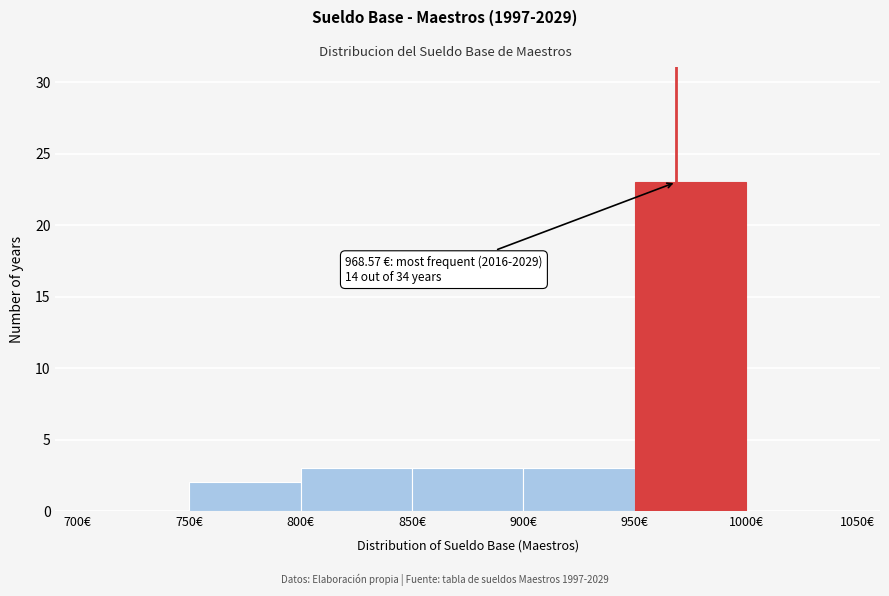

Which range on the x-axis has the tallest bar?

950 to 1000